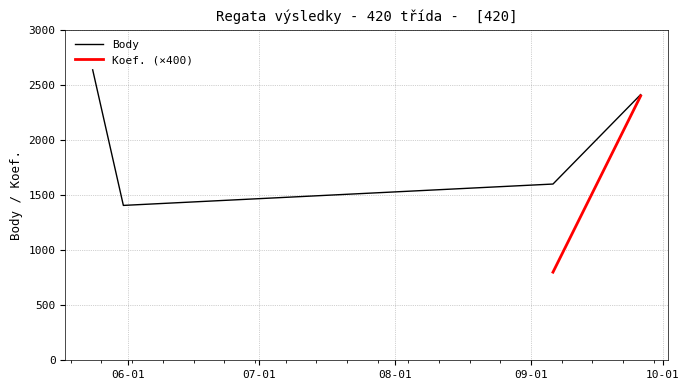

What is the label of the 4th point from the right?

2014-05-24